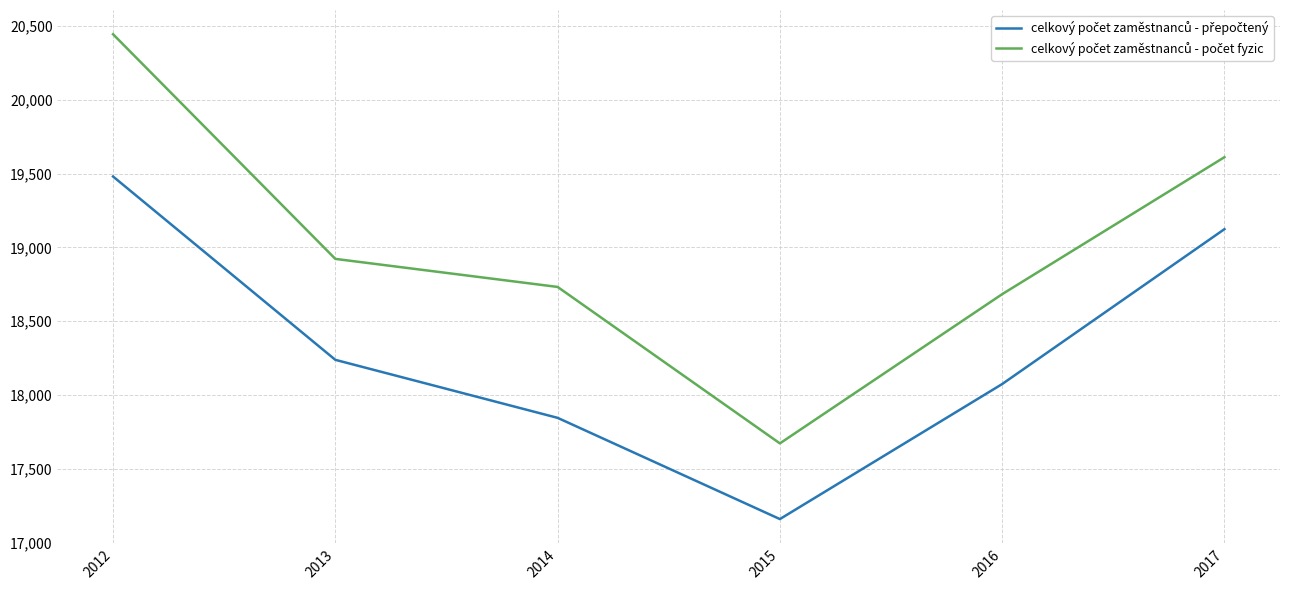

Which label corresponds to the largest value in the chart?

2012